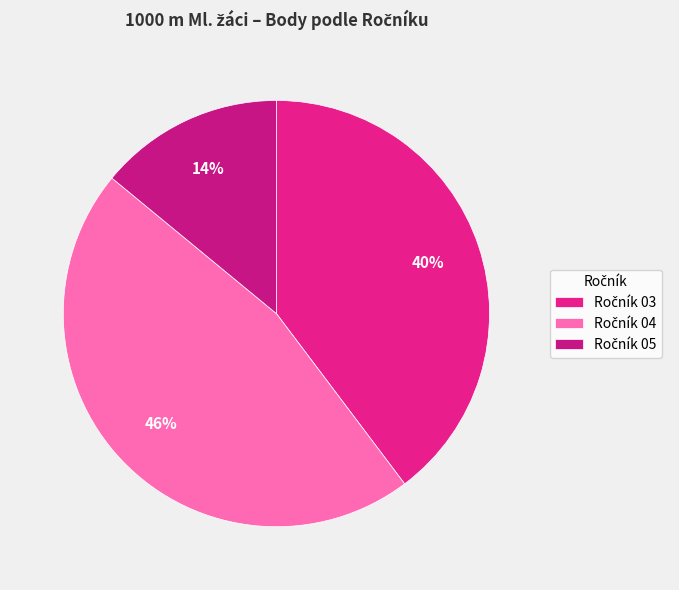

Count the number of slices in the pie.

3